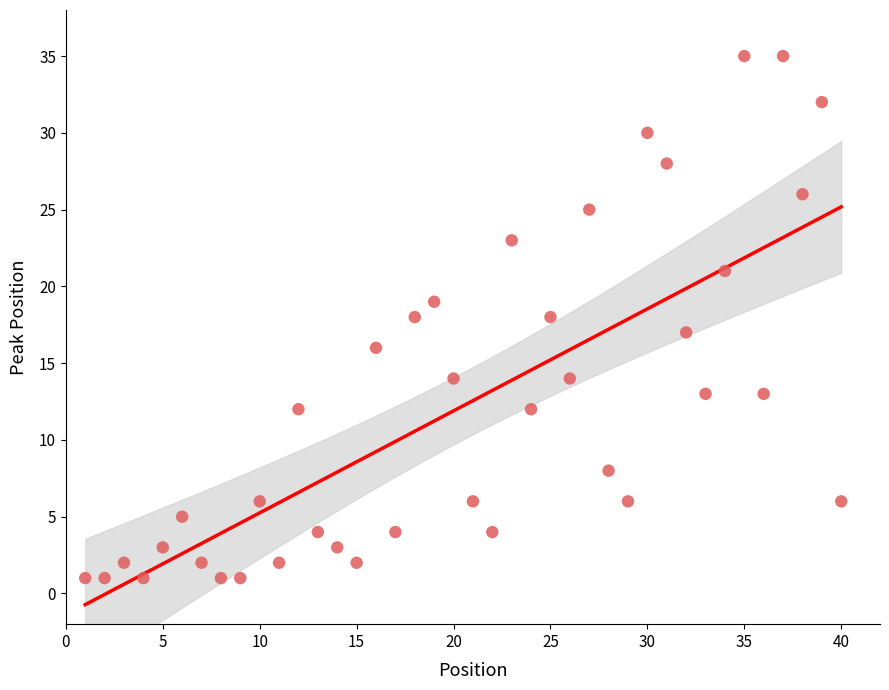

What is the range of Y values (max minus min)?

34